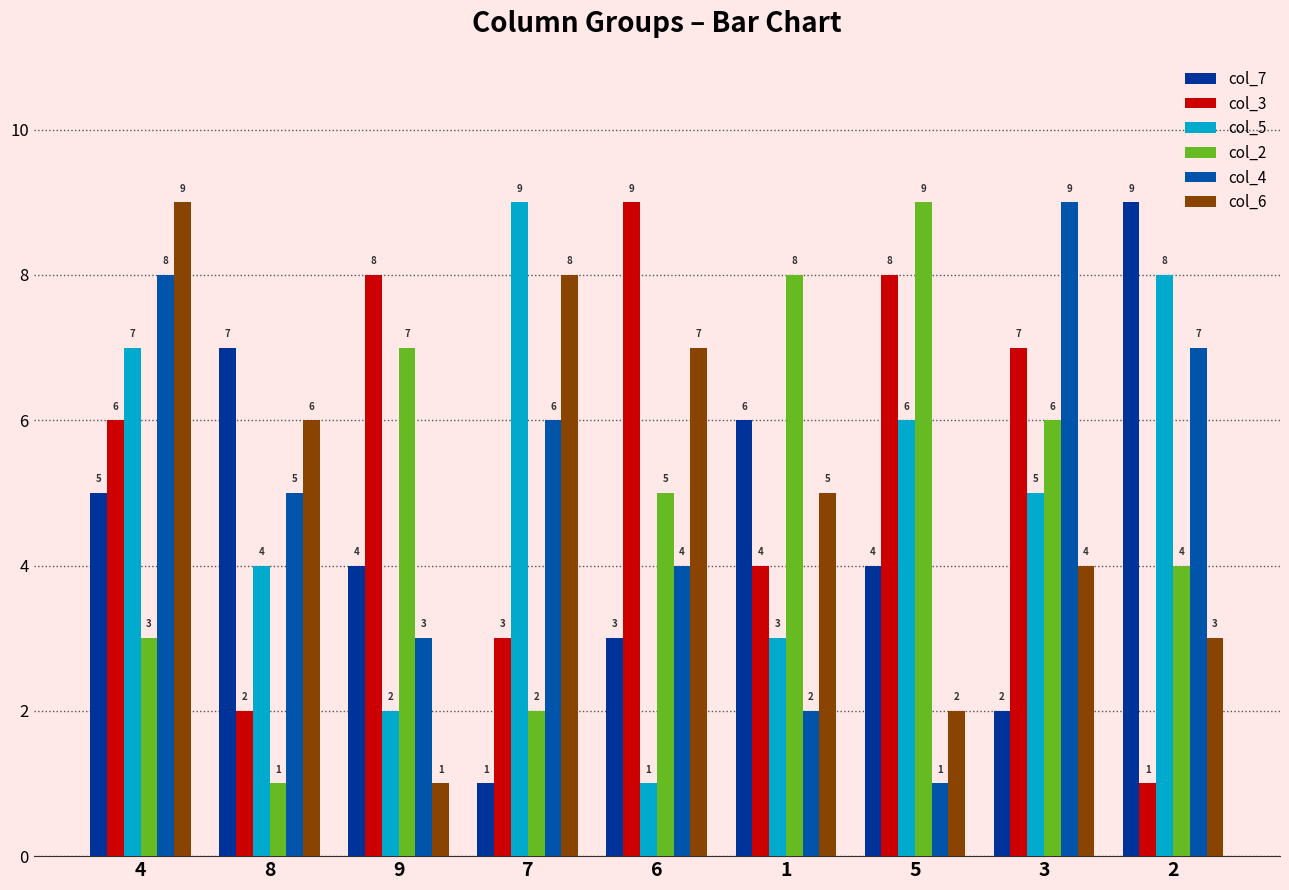

Does the chart contain stacked bars?

No